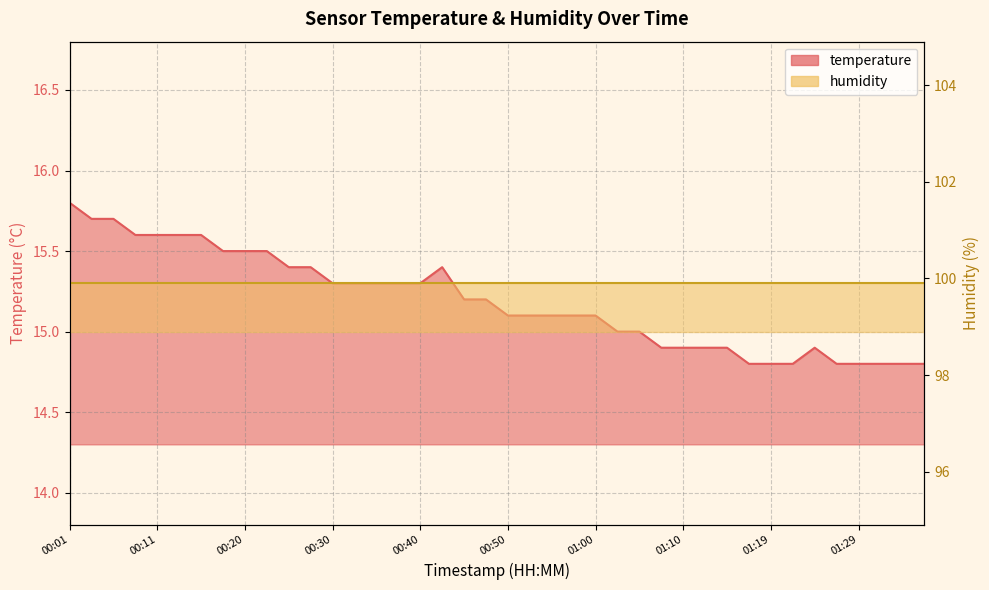

The chart shows a value of 23.2 at 00:13. True or false?

False